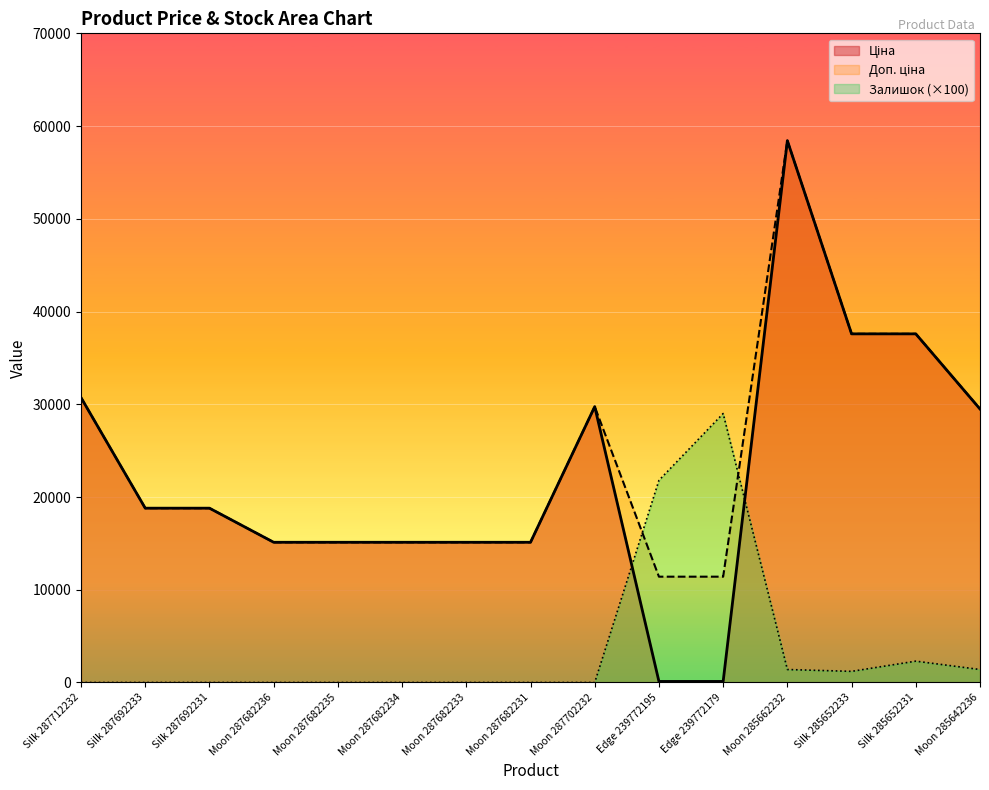

What is the difference between the second highest and second lowest values in the Доп. ціна series?

26183.6